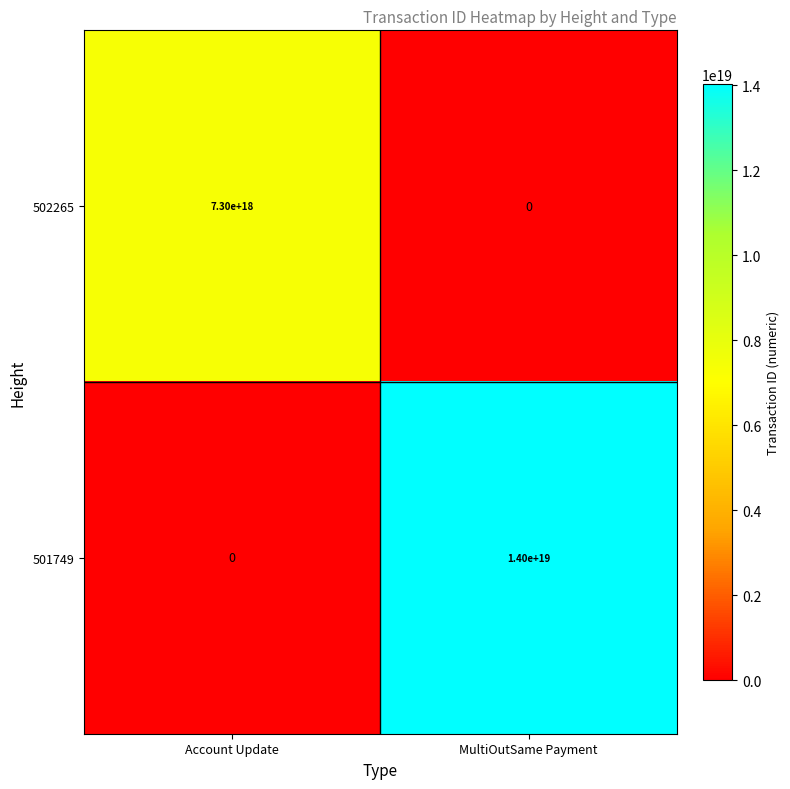

True or false: 501749 has a value of -5123764070732585984 at Account Update.

False